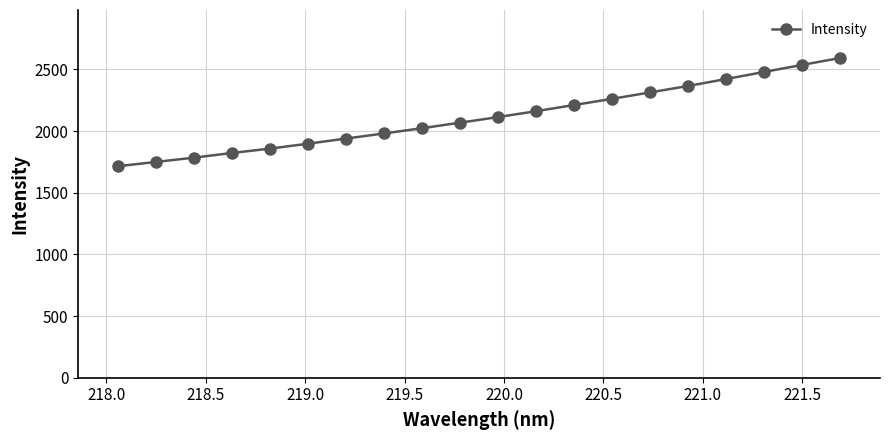

What is the value of the 7th point from the left?

1939.7